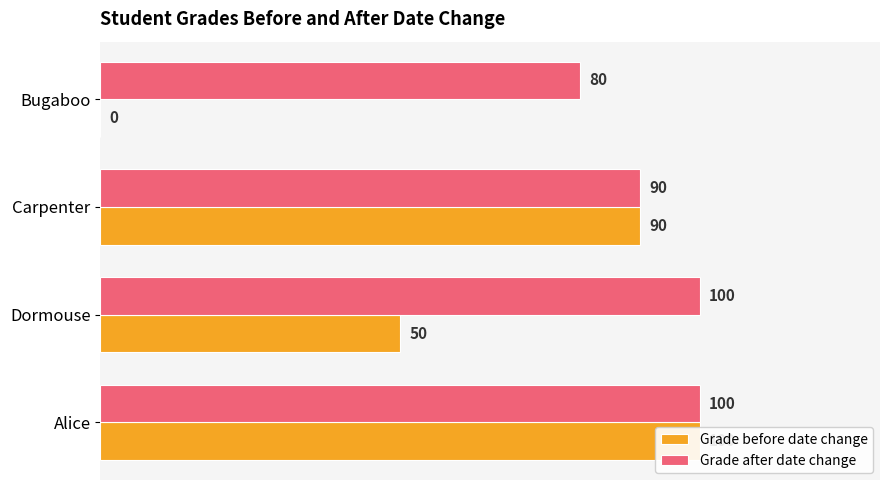

How many categories are shown in the chart?

4